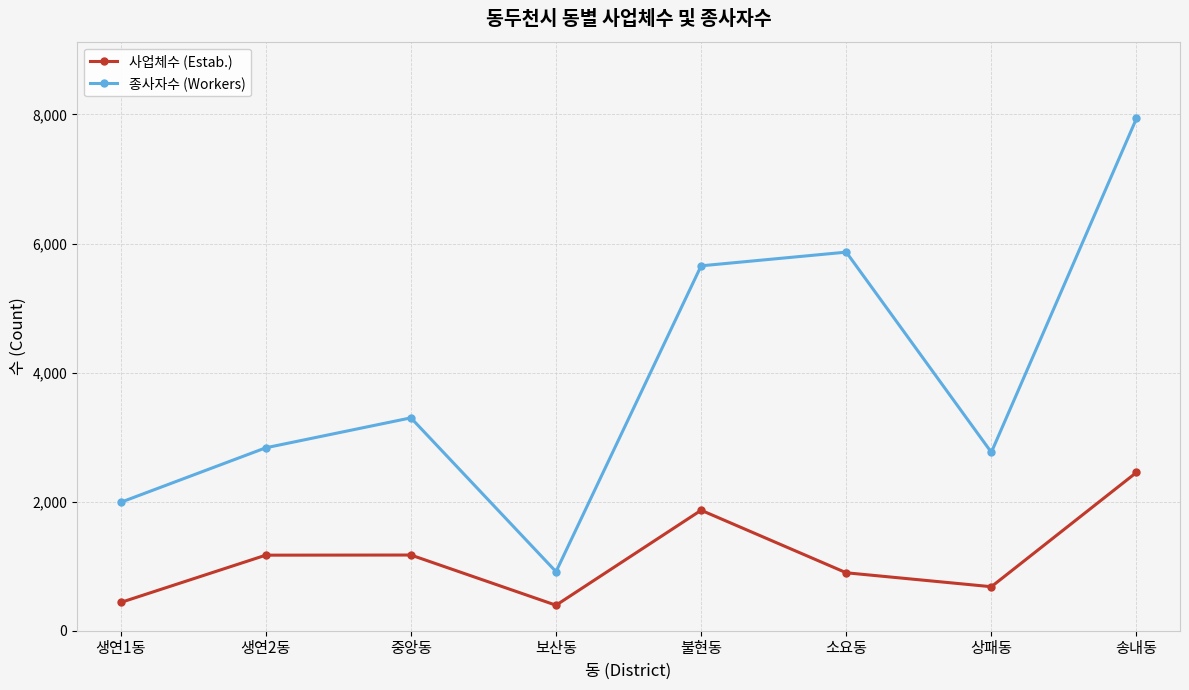

What is the label of the 5th point from the right?

보산동